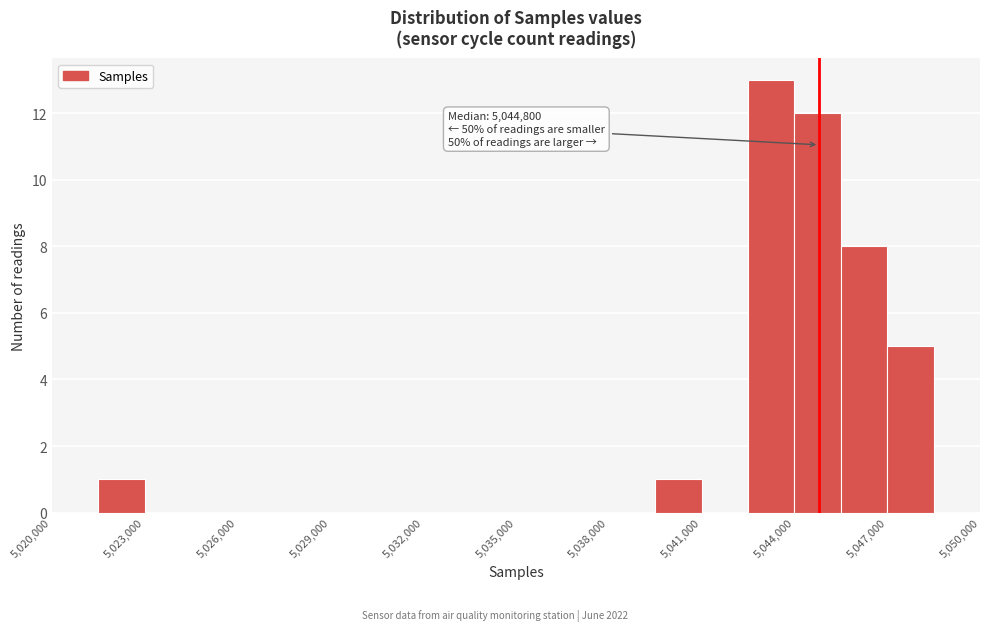

Around what value on the x-axis is the tallest bar? Give the approximate position of its centre, as read against the axis.

5043500